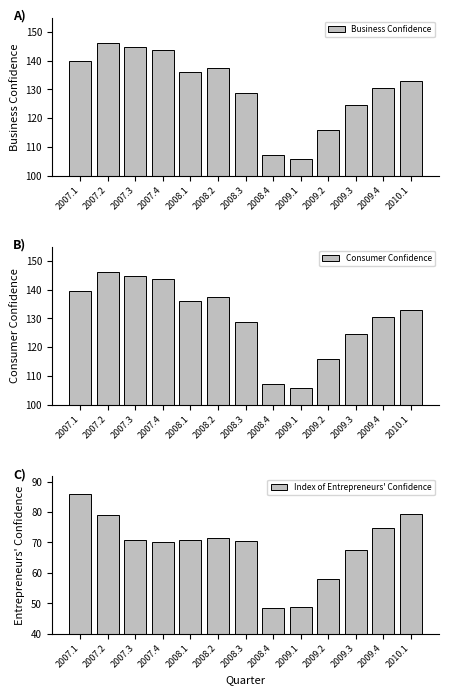

Reading right to left, what are all the values shown in this chart?

Business Confidence: 2010.1=132.9	2009.4=130.6	2009.3=124.4	2009.2=115.9	2009.1=105.6	2008.4=107.0	2008.3=128.6	2008.2=137.4	2008.1=136.2	2007.4=143.6	2007.3=144.7	2007.2=146.0	2007.1=139.7
Consumer Confidence: 2010.1=132.9	2009.4=130.6	2009.3=124.4	2009.2=115.9	2009.1=105.6	2008.4=107.0	2008.3=128.6	2008.2=137.4	2008.1=136.2	2007.4=143.6	2007.3=144.7	2007.2=146.0	2007.1=139.7
Index of Entrepreneurs' Confidence: 2010.1=79.5	2009.4=74.6	2009.3=67.5	2009.2=58.1	2009.1=48.8	2008.4=48.5	2008.3=70.4	2008.2=71.4	2008.1=70.8	2007.4=70.2	2007.3=70.8	2007.2=79.1	2007.1=85.9